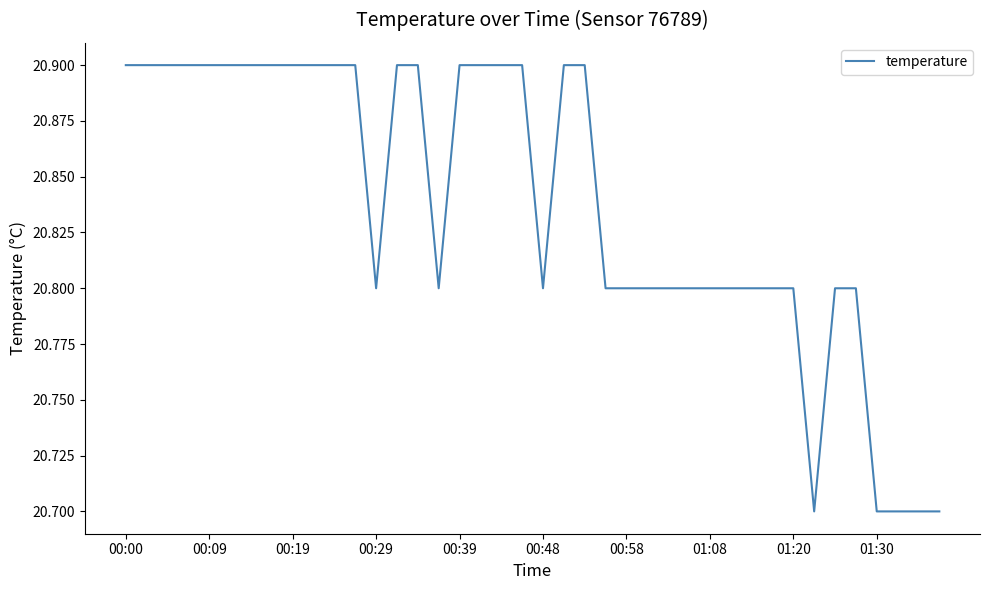

What is the smallest value displayed?

20.7